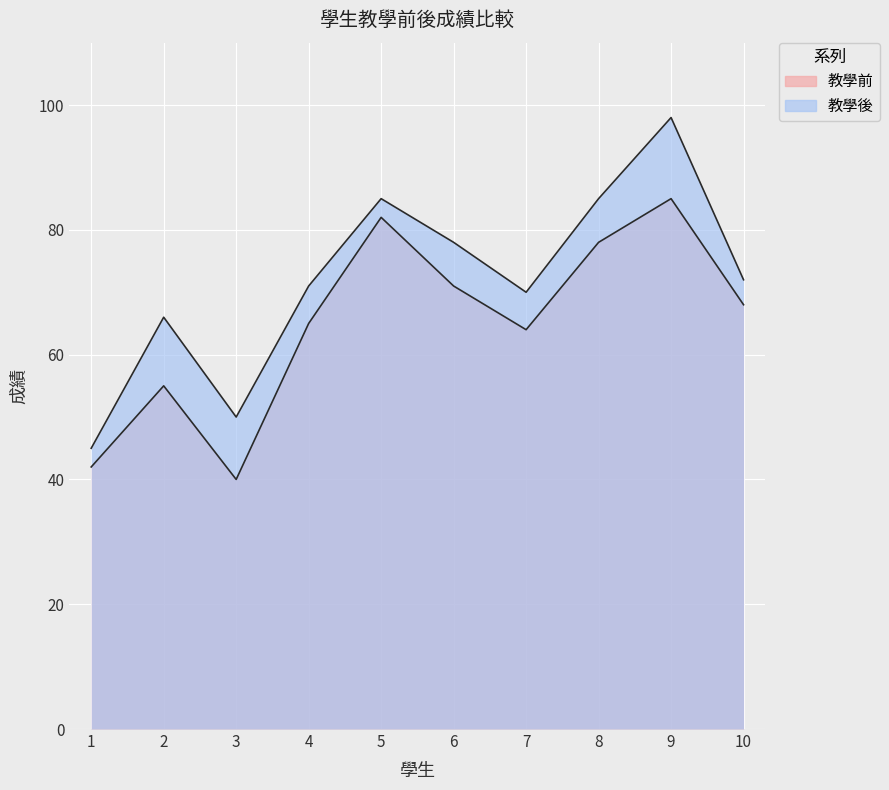

What is the average value of the 教學前 series?

65